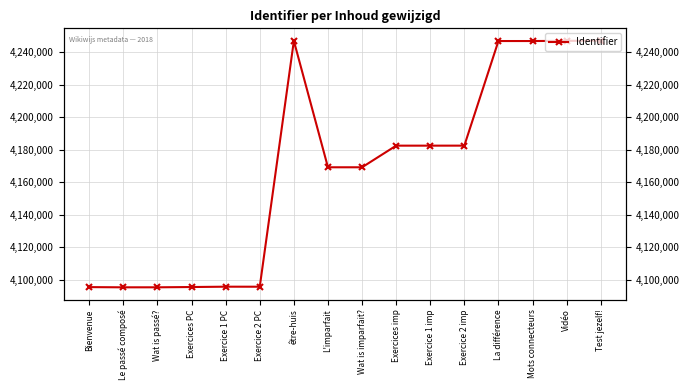

At which label does the data first exceed 4182453?

être-huis